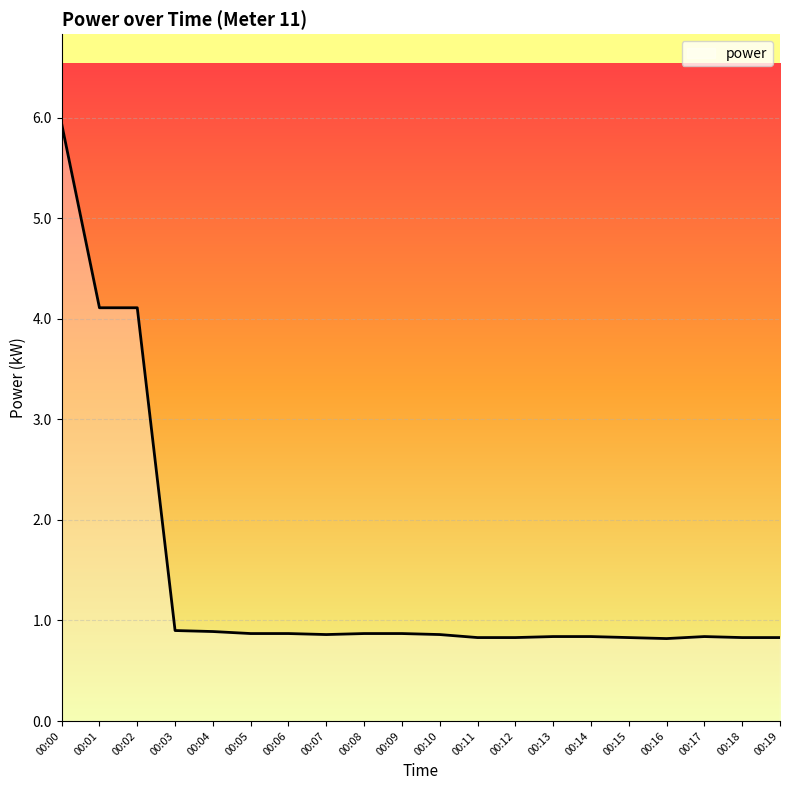

True or false: the data shows 6.9 at 00:02.

False